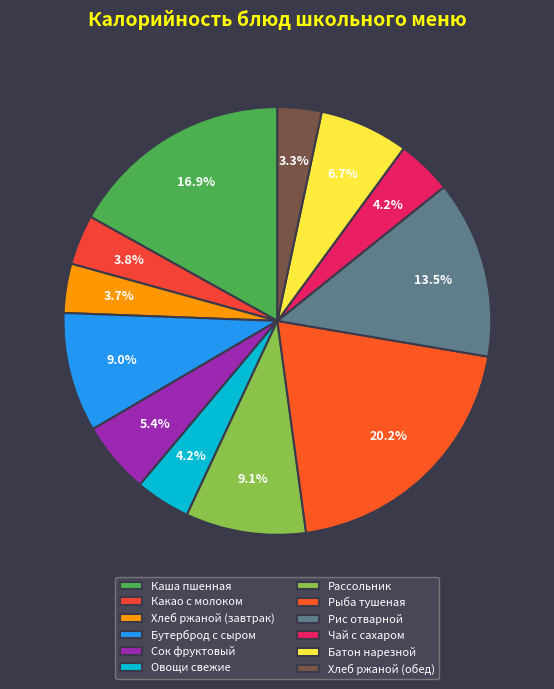

Which slice is the smallest?

Хлеб ржаной (обед)